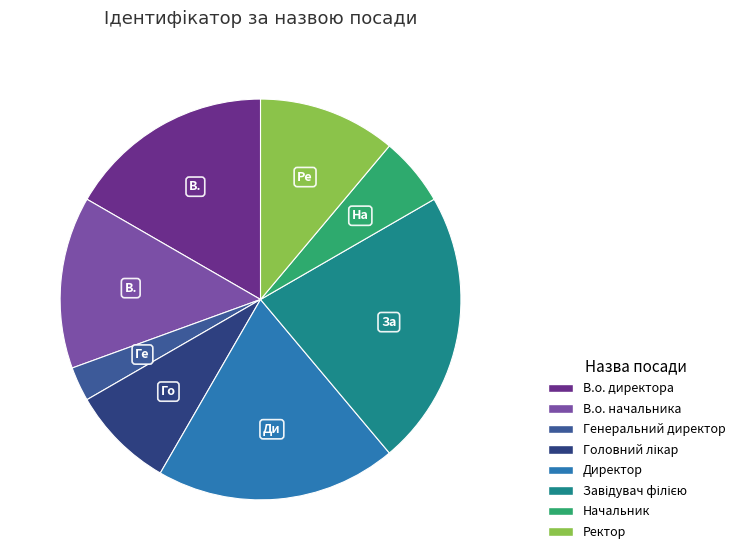

True or false: Начальник accounts for 19% of the total.

False